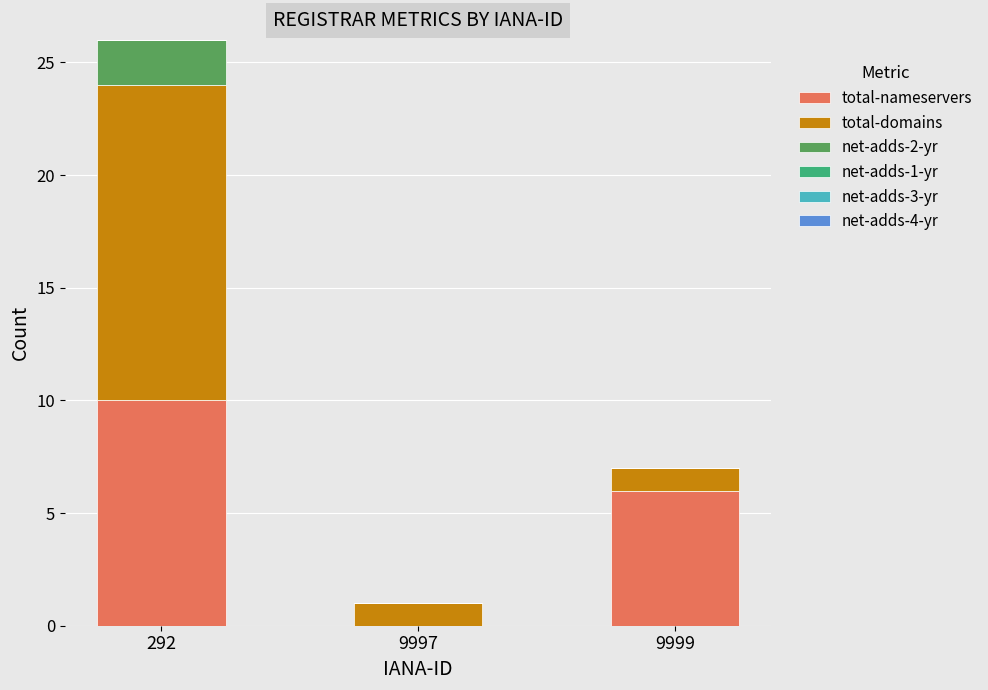

How many distinct data groups are displayed?

3